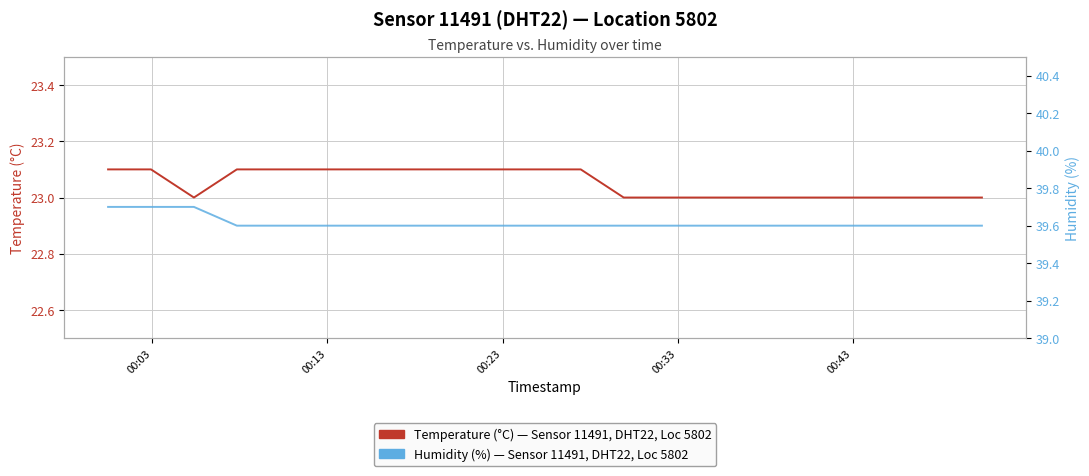

What is the sum of all Humidity (%) — Sensor 11491, DHT22, Loc 5802 values?

792.3